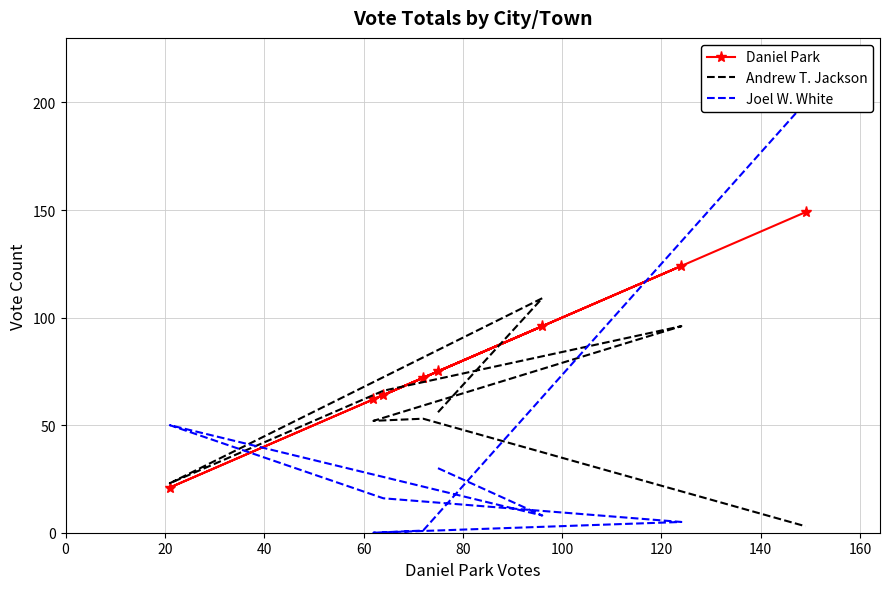

Is it true that Andrew T. Jackson equals 80 at 0?

False